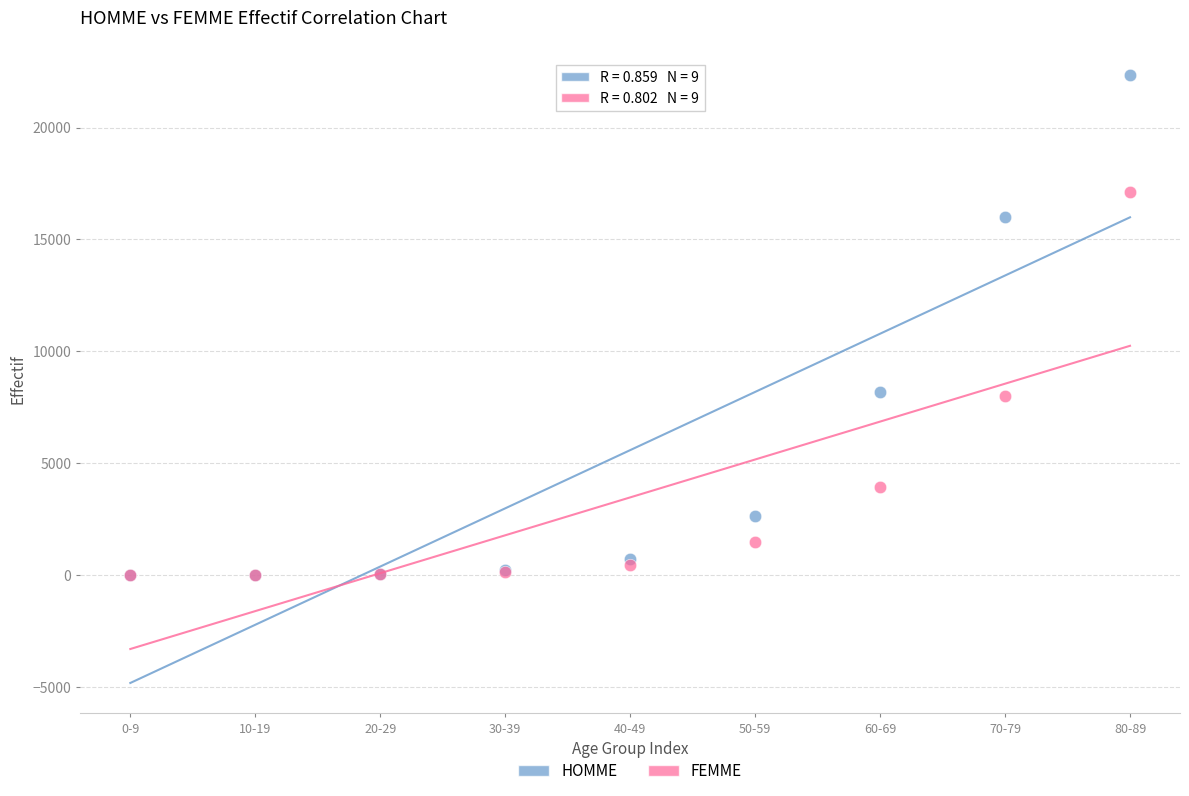

What are all the series names shown in the legend?

HOMME, FEMME